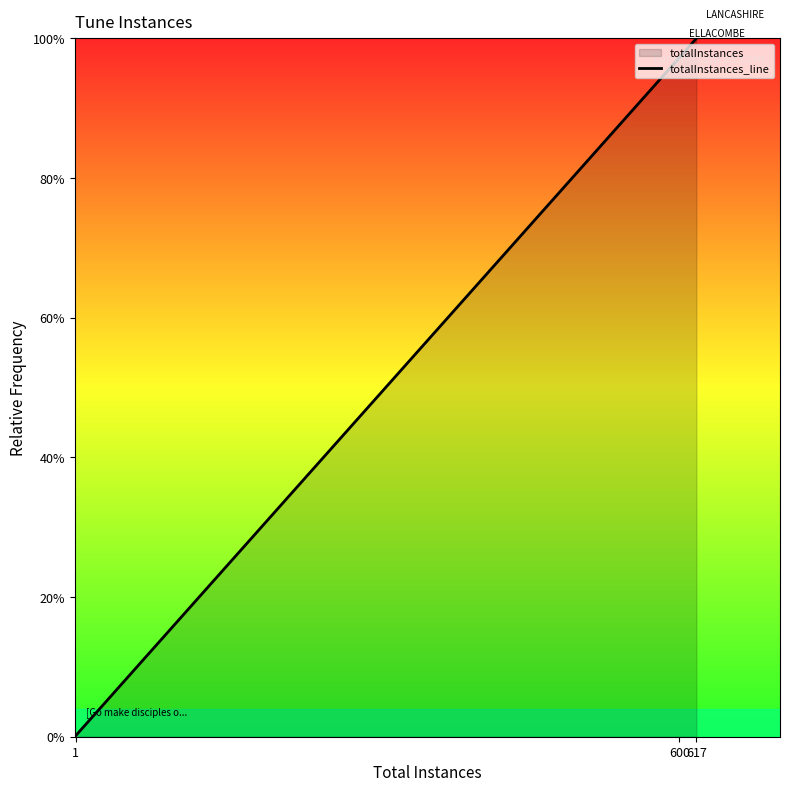

Is it true that the value at 1 is 0.0?

True